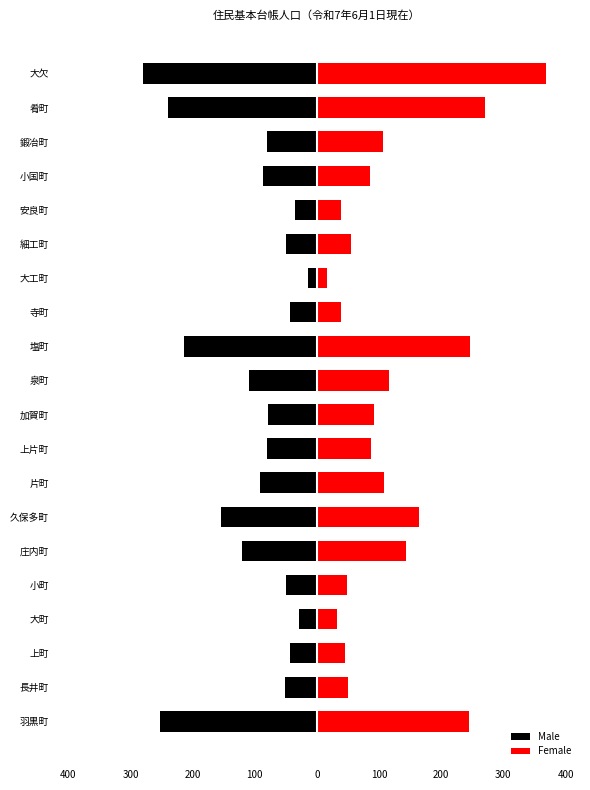

Is it true that Female equals 364 at 塩町?

False